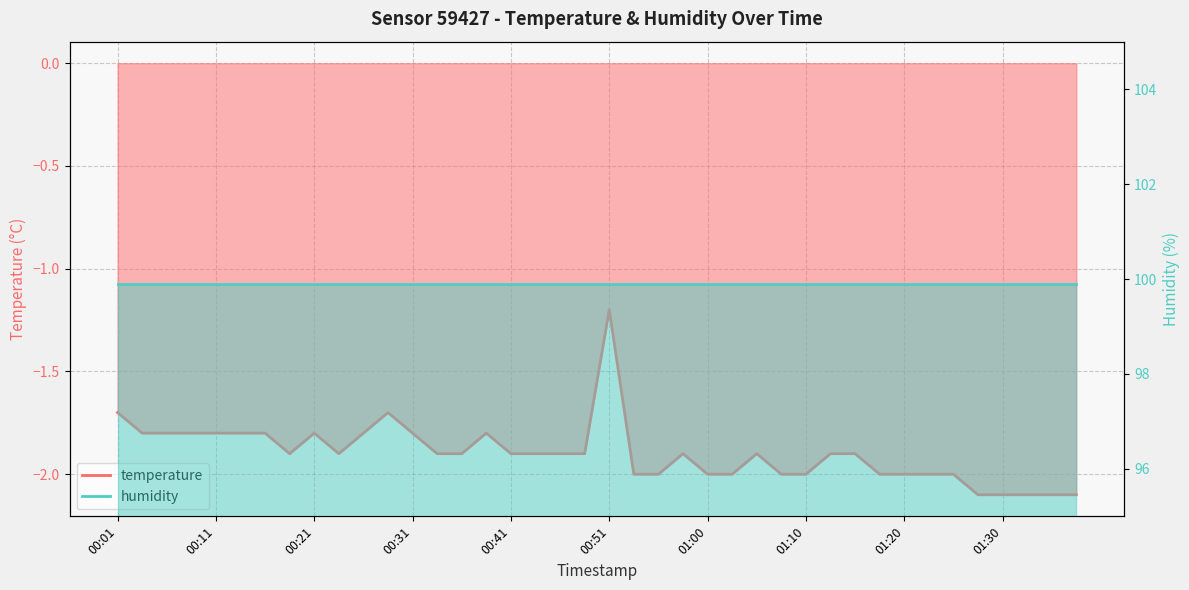

What is the sum of the values at 00:51 and 00:53?

-3.2